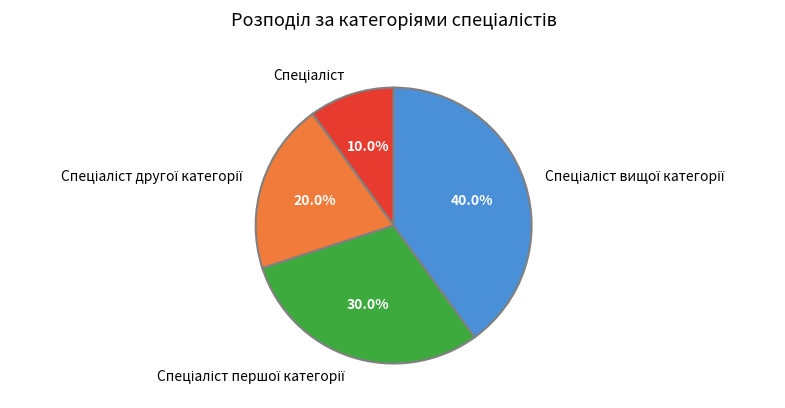

To the nearest percent, what is the average slice percentage?

25%